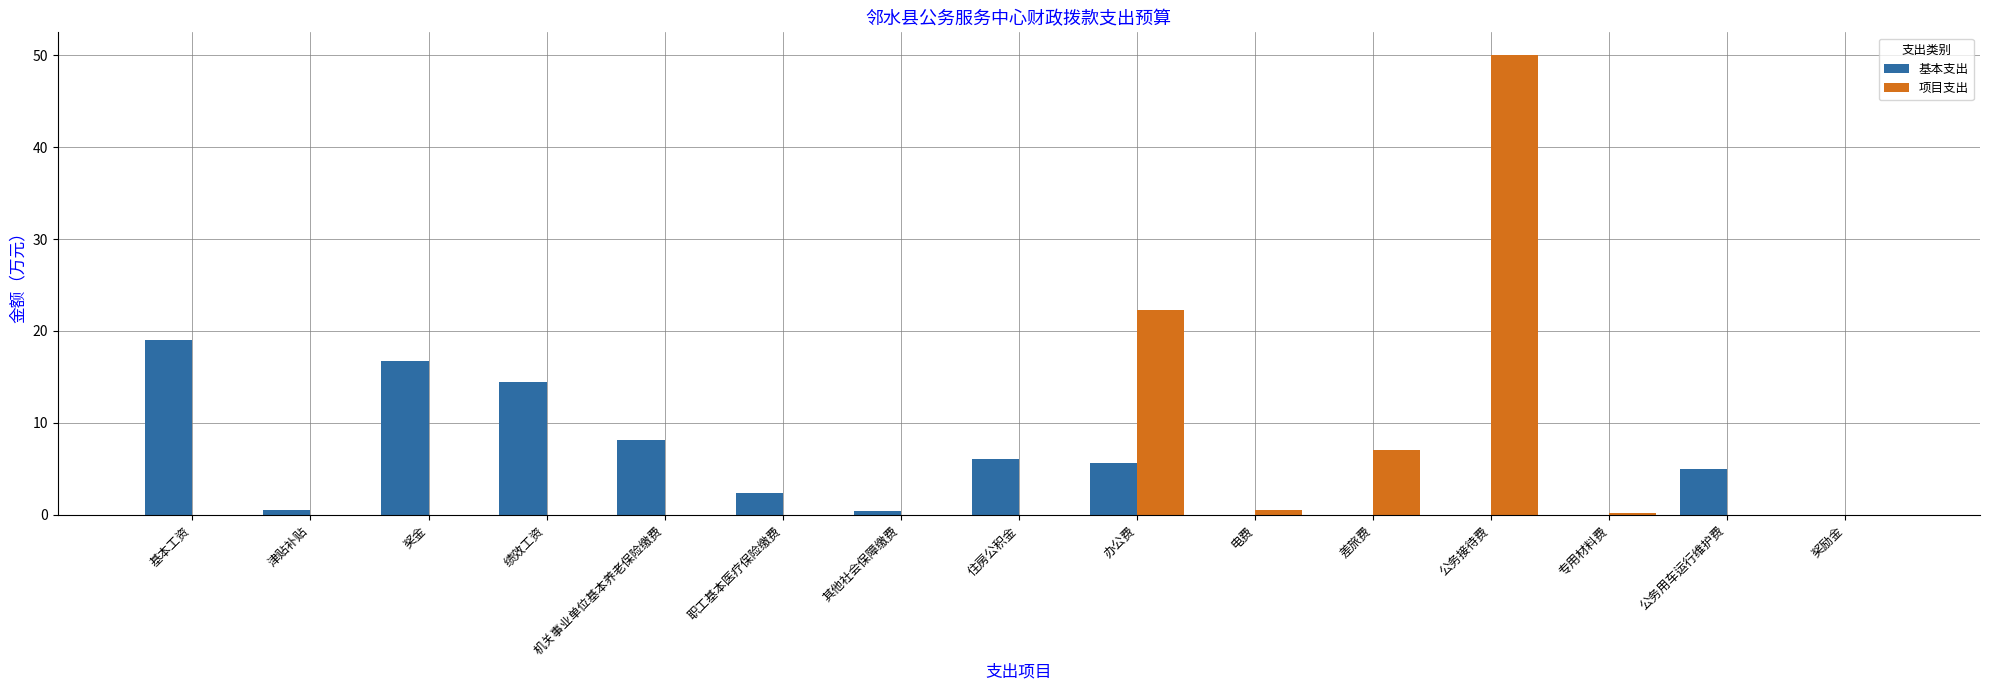

Is it true that 基本支出 equals 0.0 at 差旅费?

True